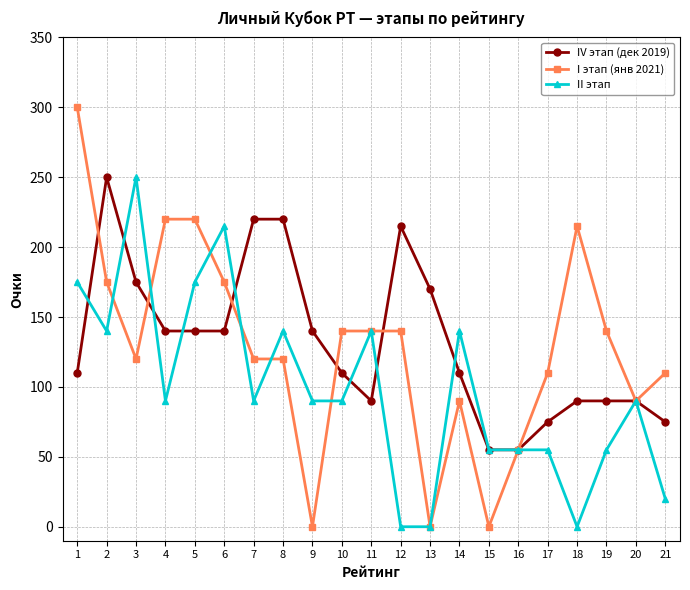

Count the number of data series in this chart.

3